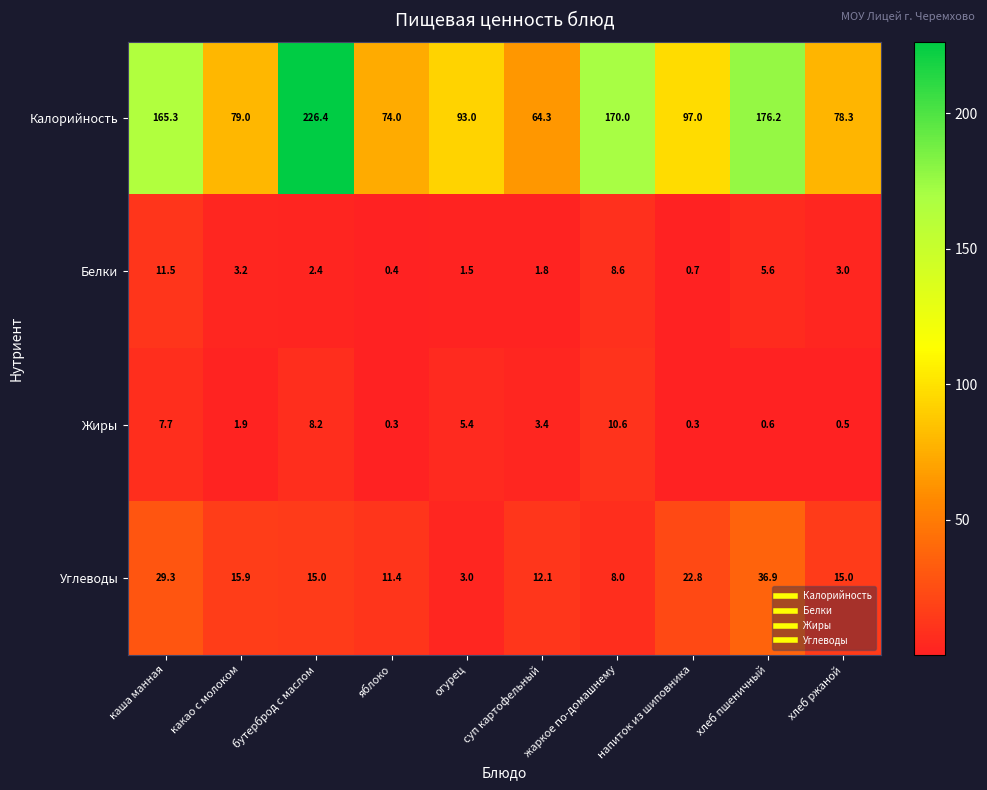

Which series has the largest range (max minus min)?

Калорийность